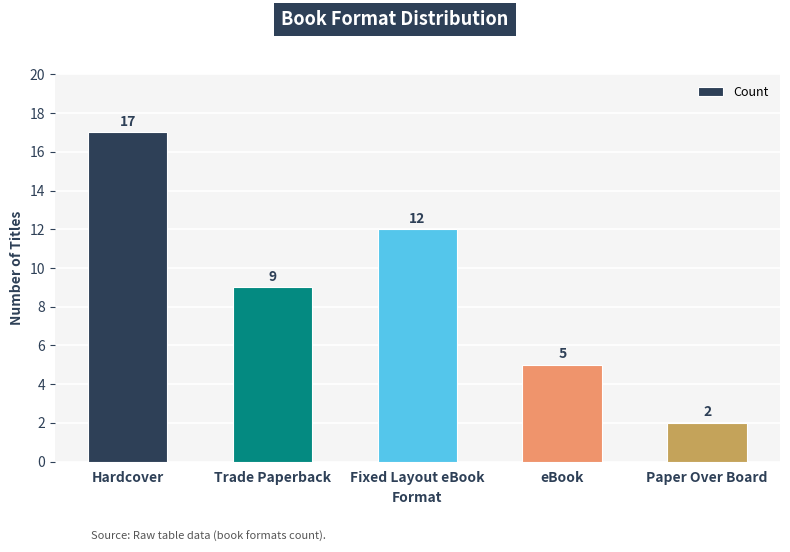

What position from the right is Fixed Layout eBook?

3